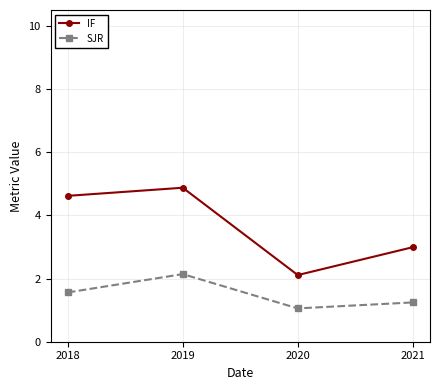

Which series has the widest spread of values?

IF